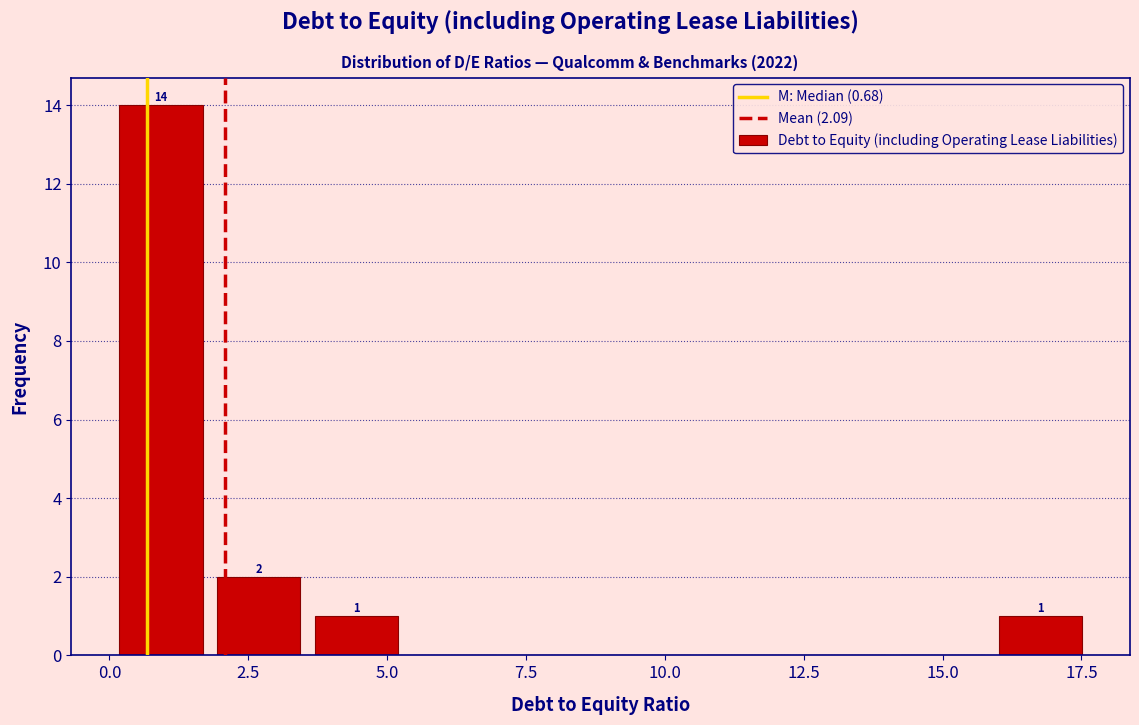

Around what value on the x-axis is the tallest bar? Give the approximate position of its centre, as read against the axis.

1.0